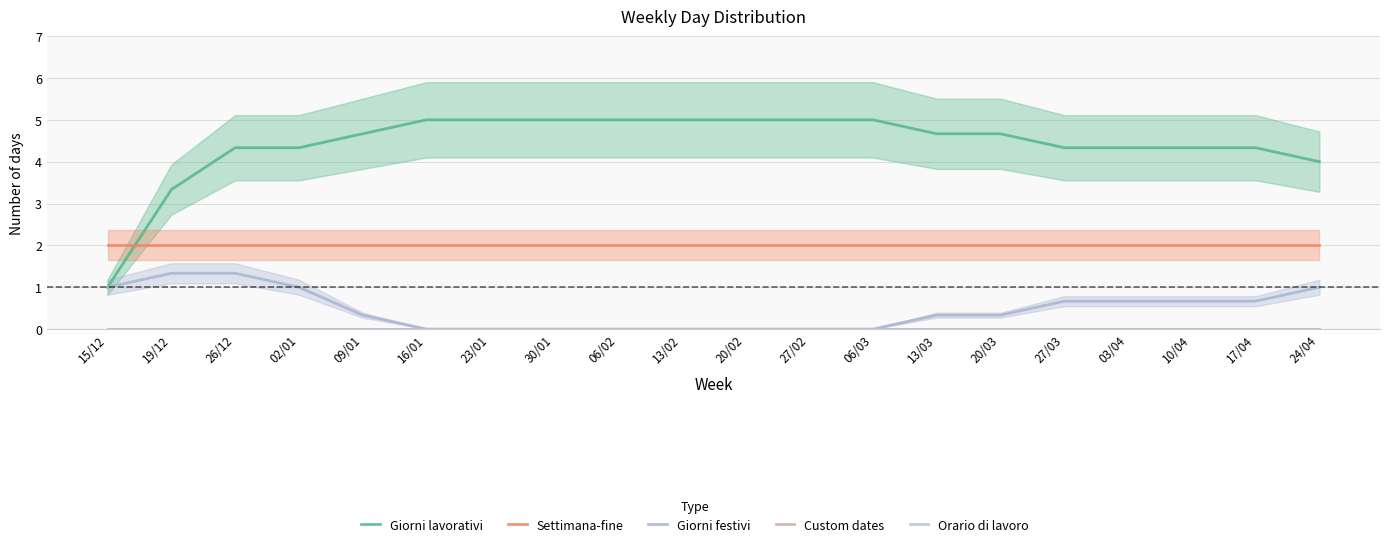

Rank the series by their maximum value, from lowest to highest.

Custom dates, Orario di lavoro, Giorni festivi, Settimana-fine, Giorni lavorativi